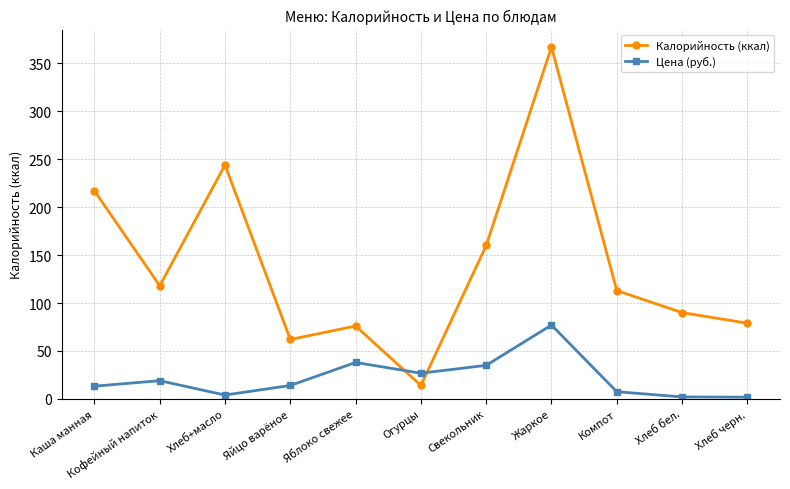

List the series in order of their peak value, highest first.

Калорийность (ккал), Цена (руб.)